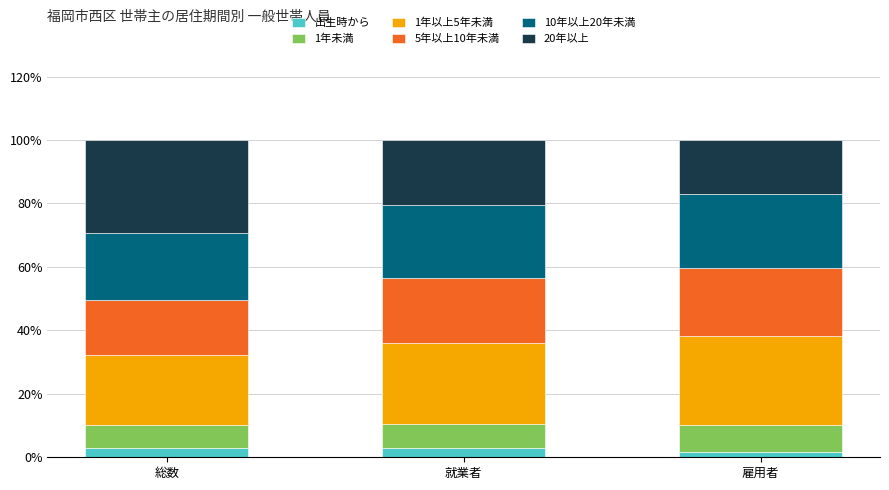

Read the 出生時から value at 総数.

2.9